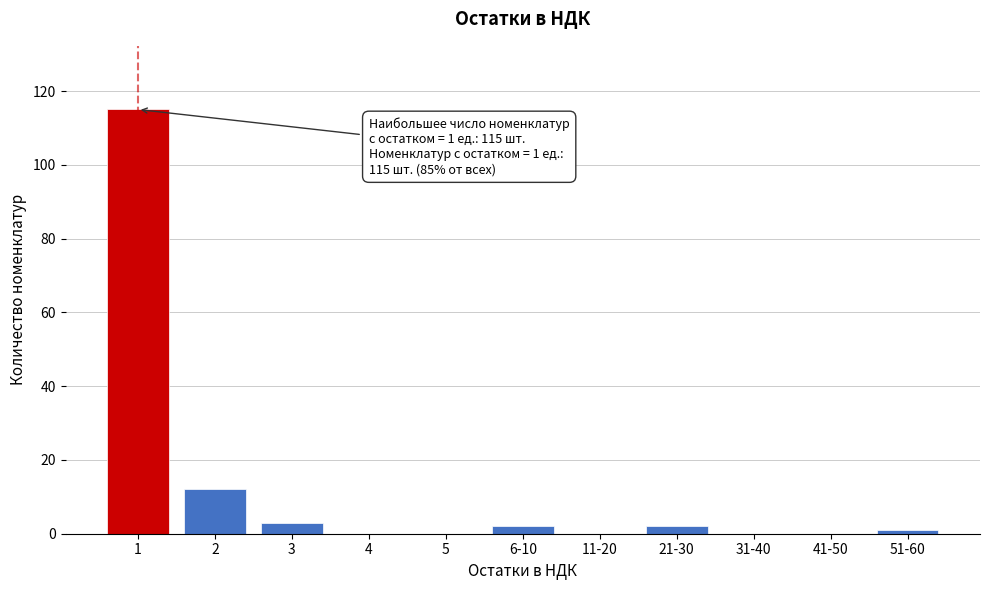

Reading left to right, extract all data points from this chart.

1=115	2=12	3=3	4=0	5=0	6-10=2	11-20=0	21-30=2	31-40=0	41-50=0	51-60=1